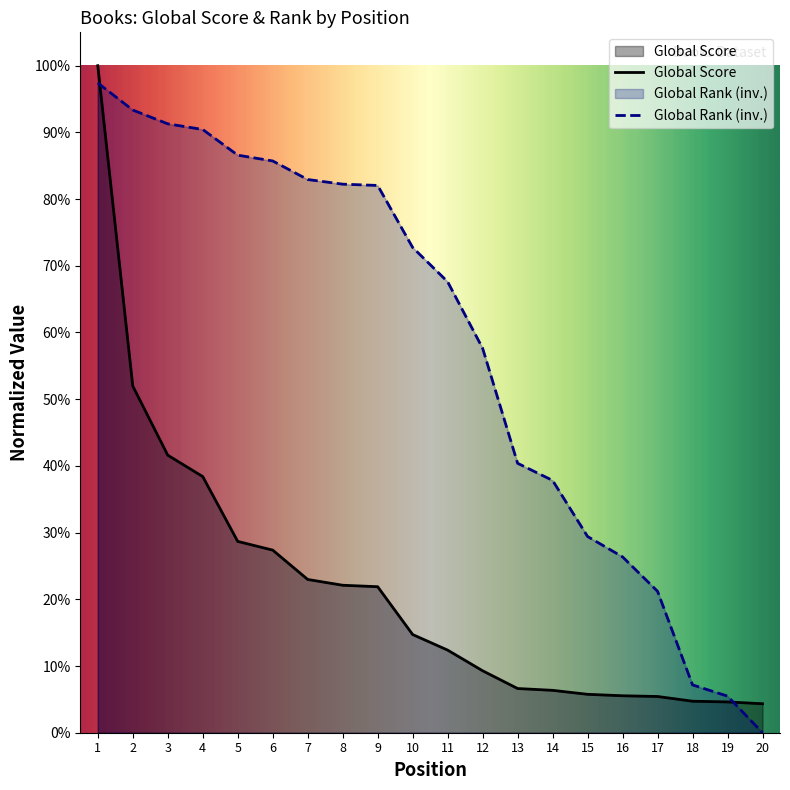

Which category has the lowest value in the Global Score series?

20